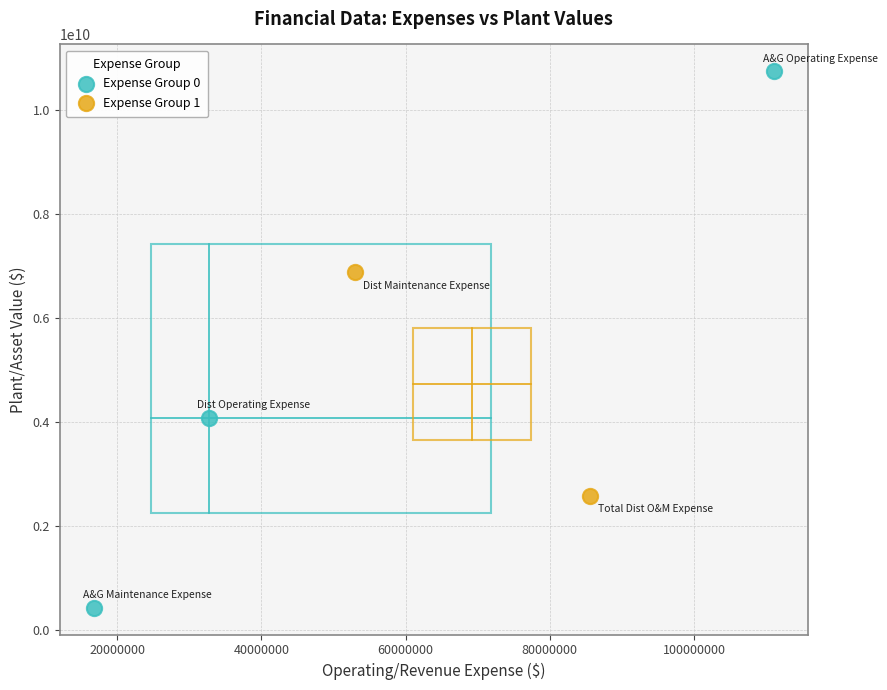

Which series reaches the maximum Y coordinate?

Expense Group 0